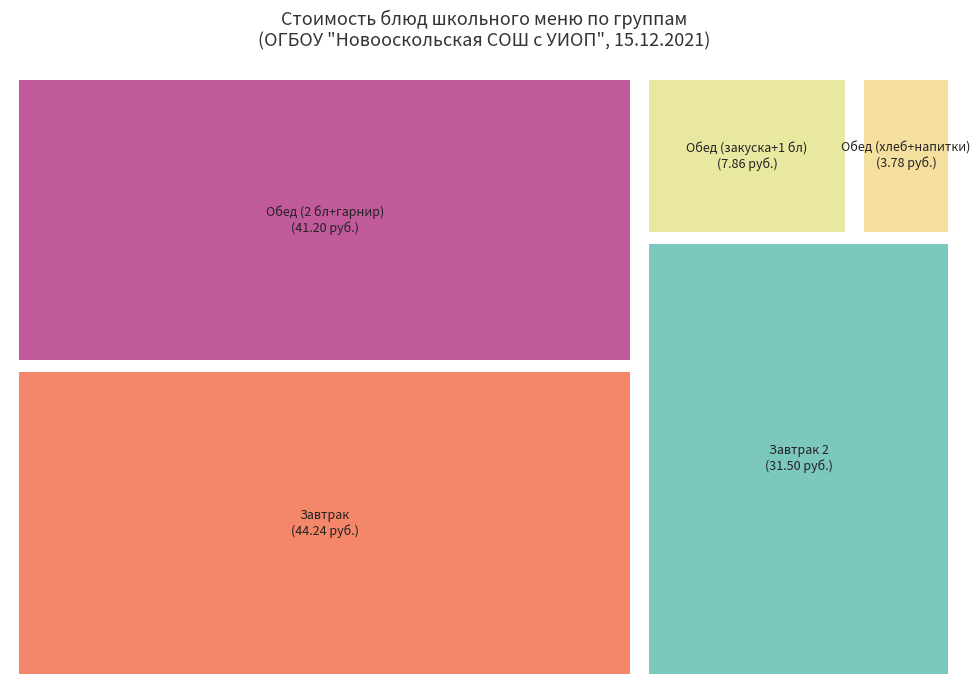

The кукуруза консервир slice represents 12% of the pie. True or false?

False